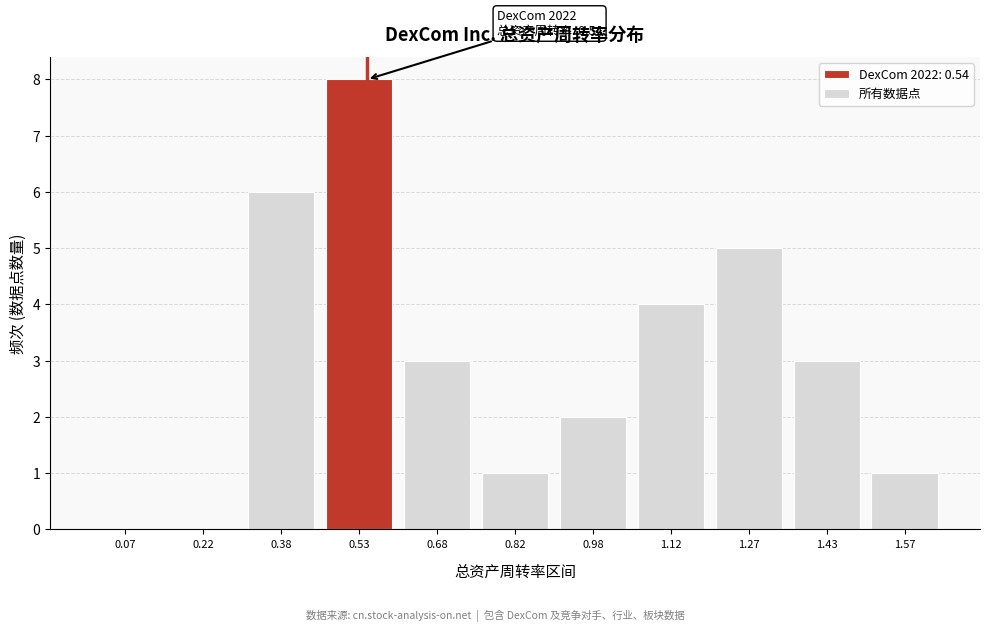

Which range on the x-axis has the tallest bar?

0.45 to 0.60